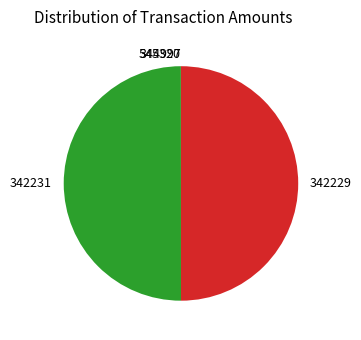

Approximately how many times larger is the value at 342231 compared to 342229?

1.0